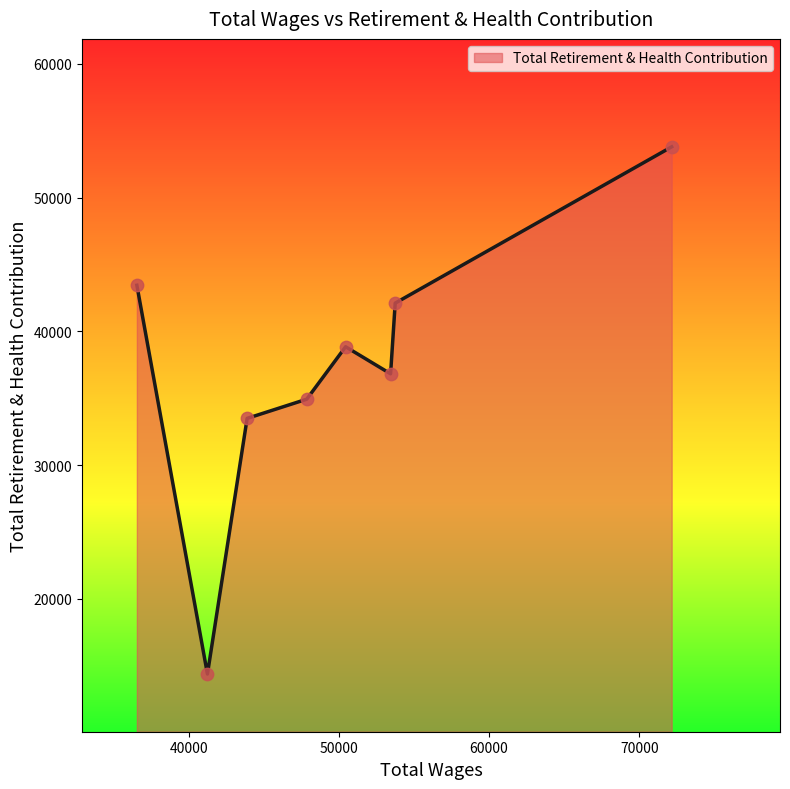

How many interior local peaks (higher than both neighbors) does the data have?

1